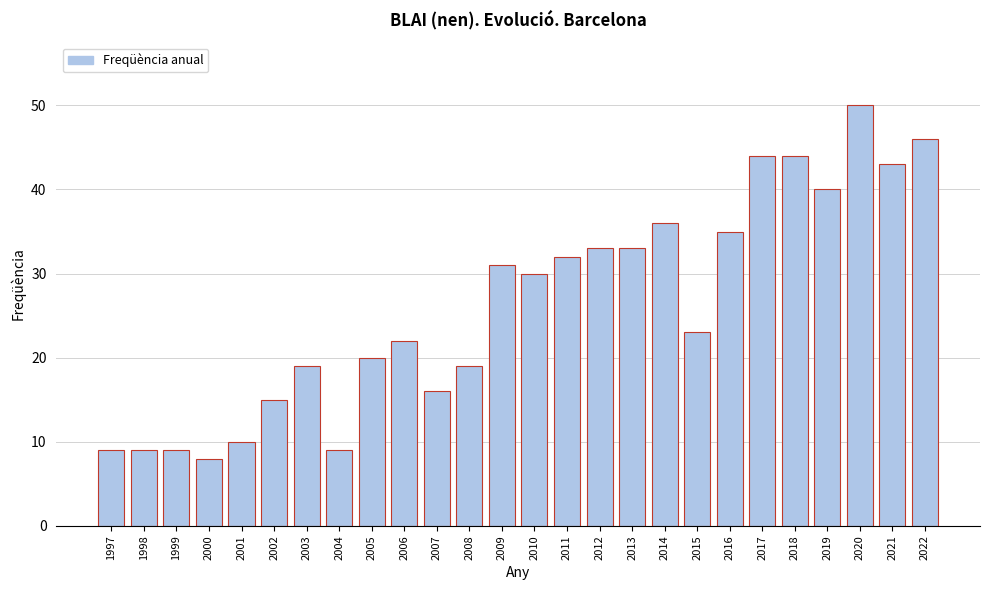

Reading left to right, transcribe all the data shown in this chart.

1997=9	1998=9	1999=9	2000=8	2001=10	2002=15	2003=19	2004=9	2005=20	2006=22	2007=16	2008=19	2009=31	2010=30	2011=32	2012=33	2013=33	2014=36	2015=23	2016=35	2017=44	2018=44	2019=40	2020=50	2021=43	2022=46